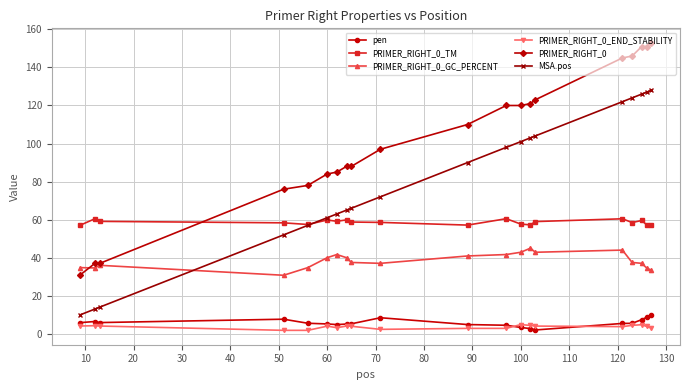

What is the value of the MSA.pos point at the 20th from the left?

128.0